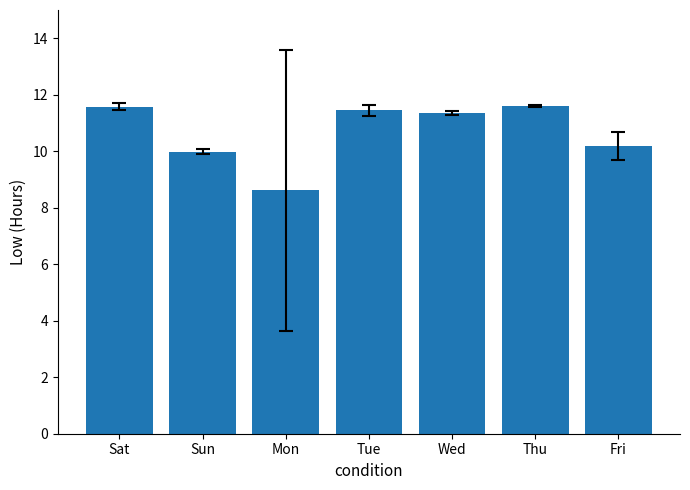

What is the ratio of the value at Fri to the value at Tue?

0.9